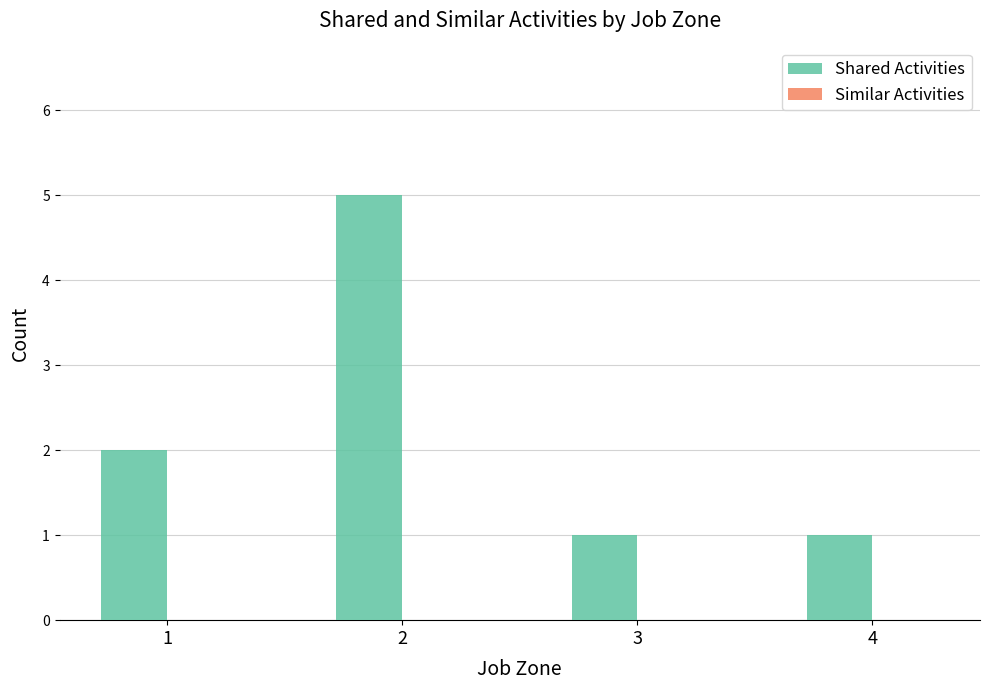

What is the greatest value displayed?

5